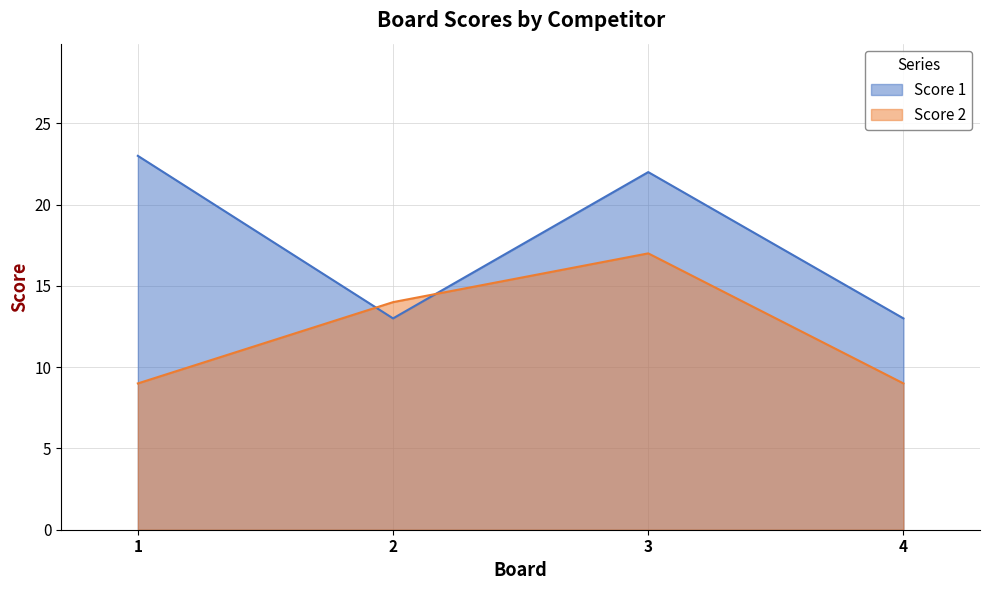

In Score 1, how many points are lower than both neighbors (excluding endpoints)?

1